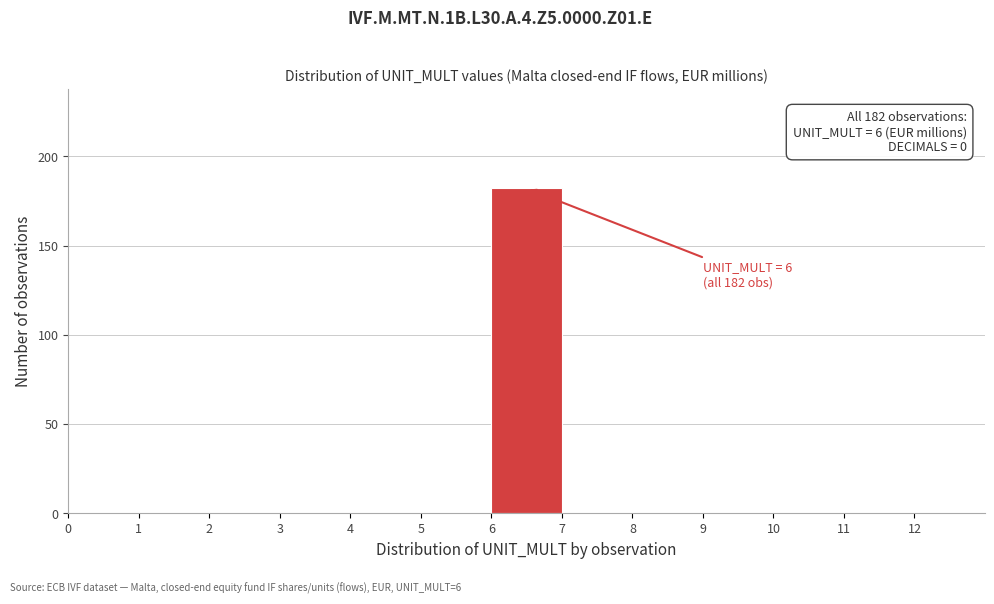

Over which range of the x-axis is the bar tallest?

6 to 7